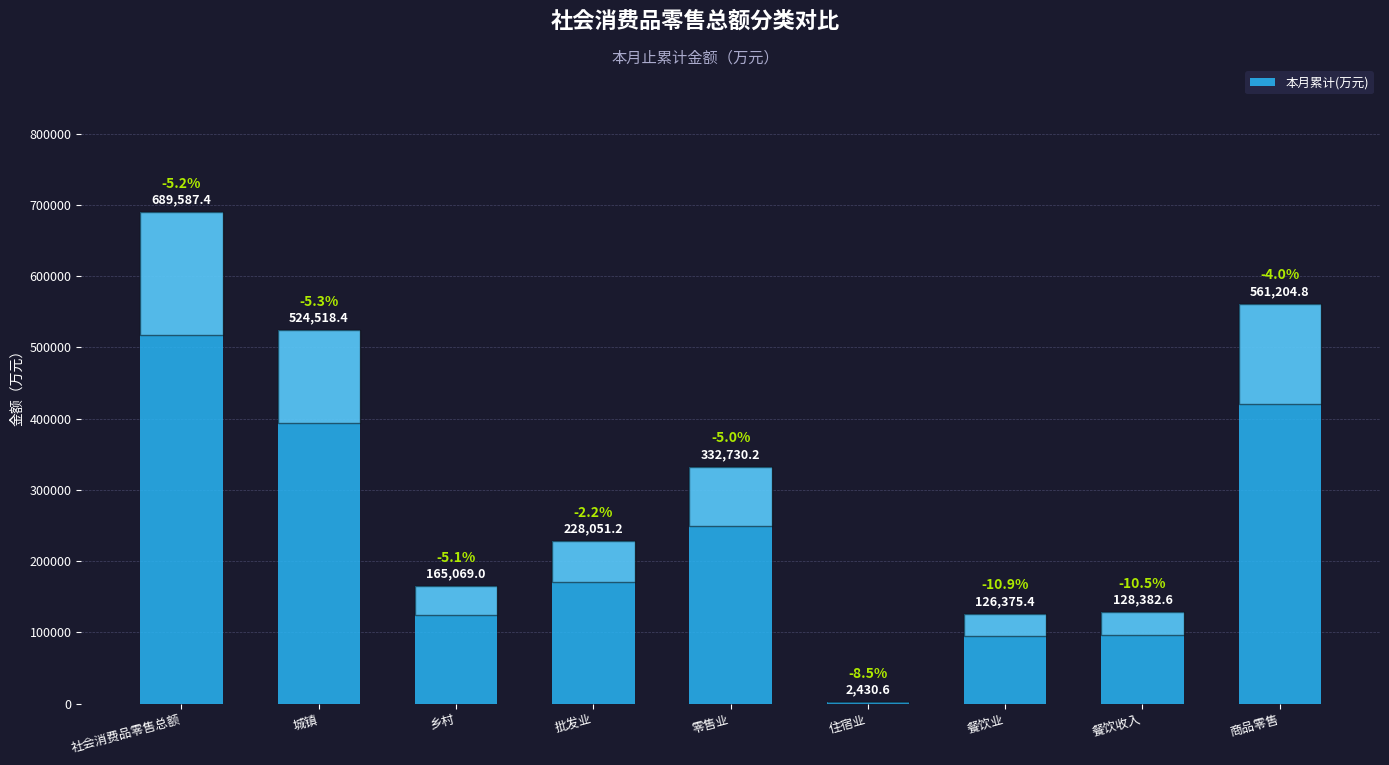

How many data points are above 228051?

5